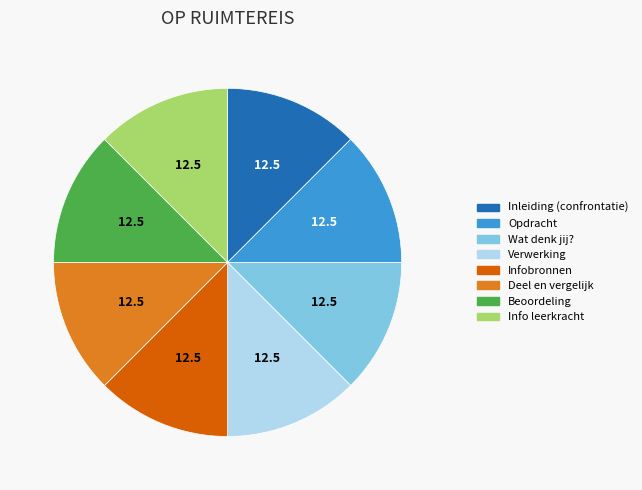

Does Infobronnen represent more than half of the total?

No